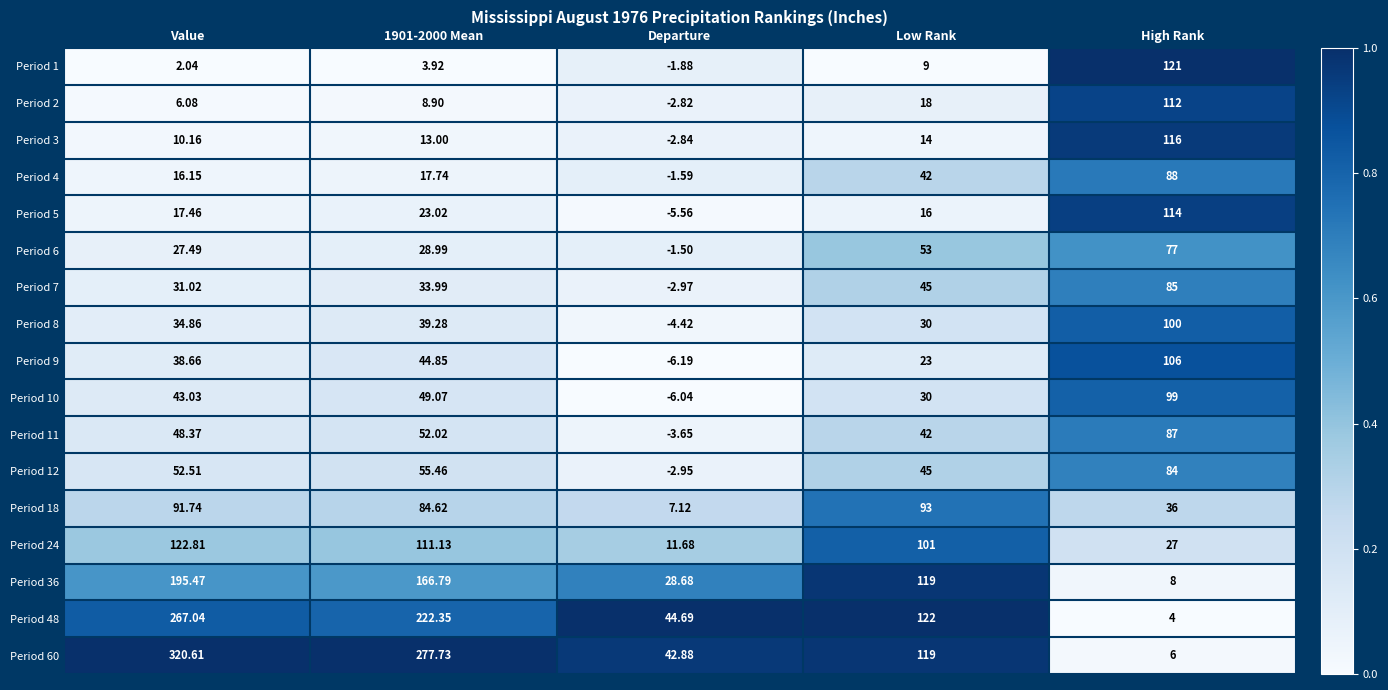

At which category is the sum across all series the highest?

Value